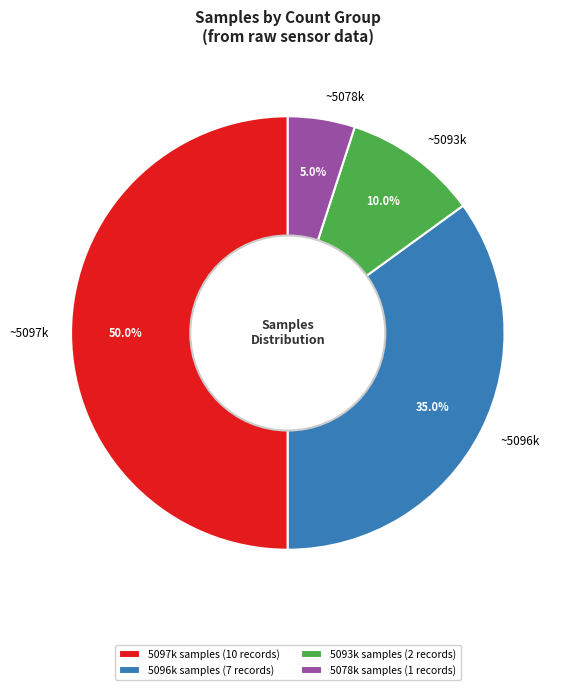

What is the ratio of the value at ~5096k to the value at ~5097k?

0.7